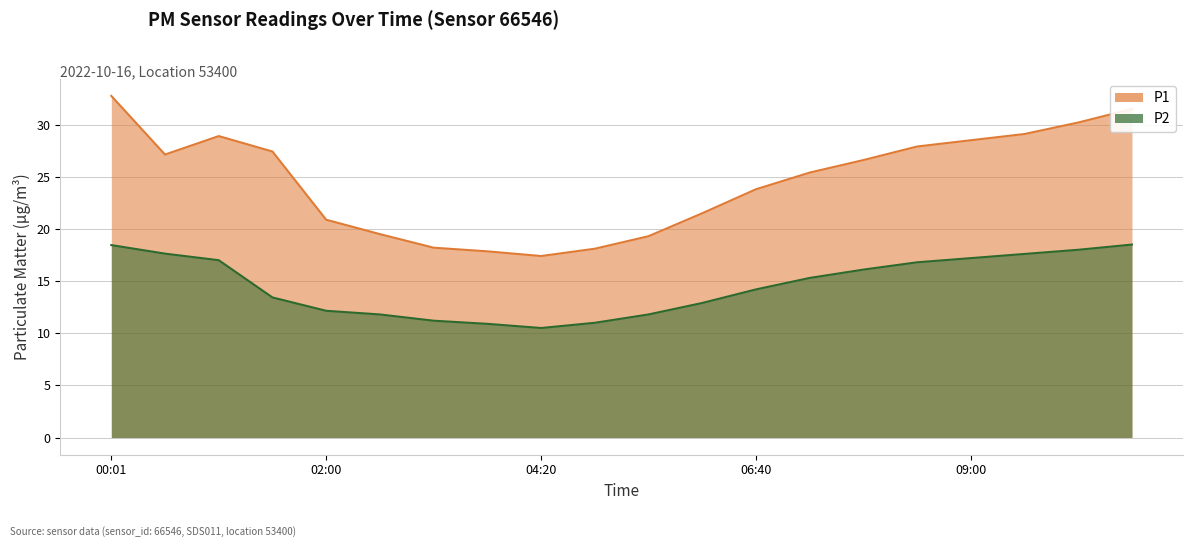

What is the greatest value displayed?

32.8